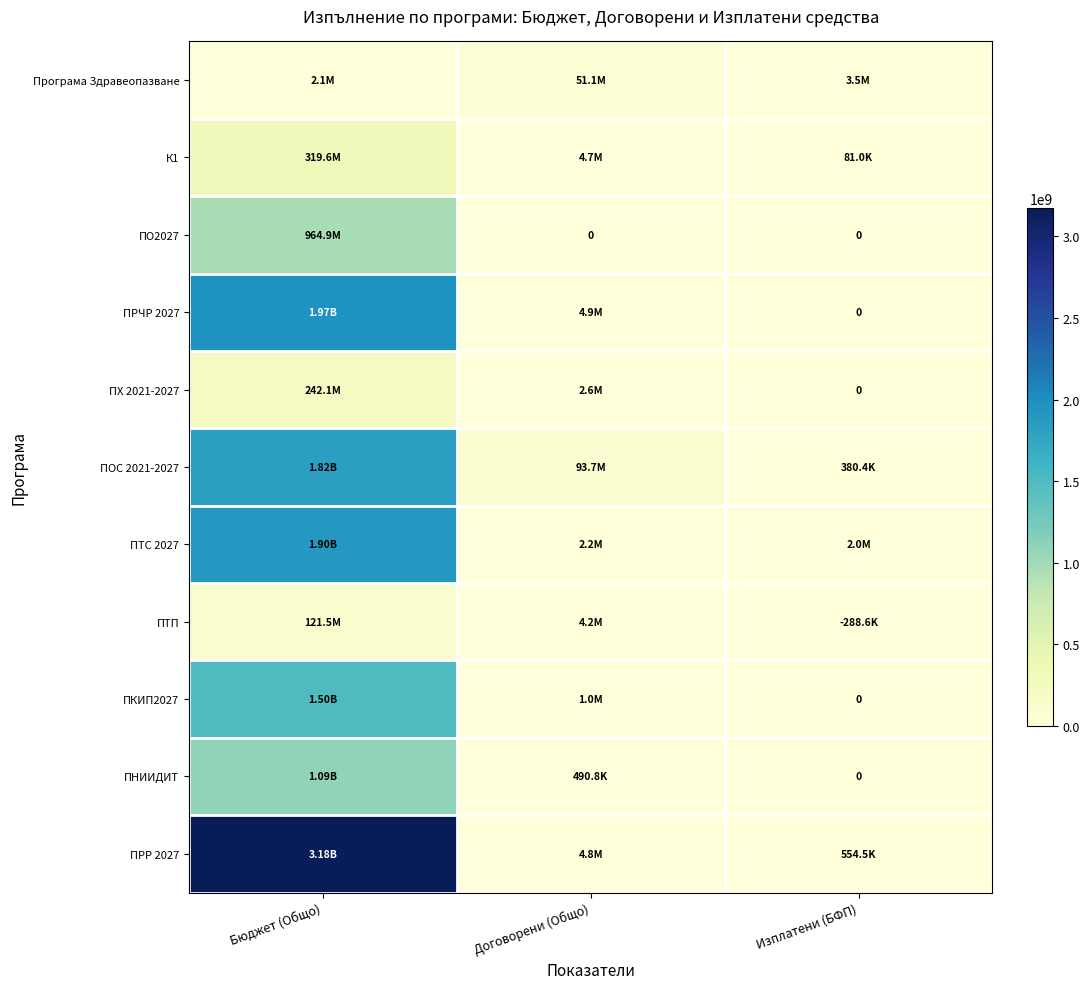

At how many categories does at least one series exceed 1123605649?

1